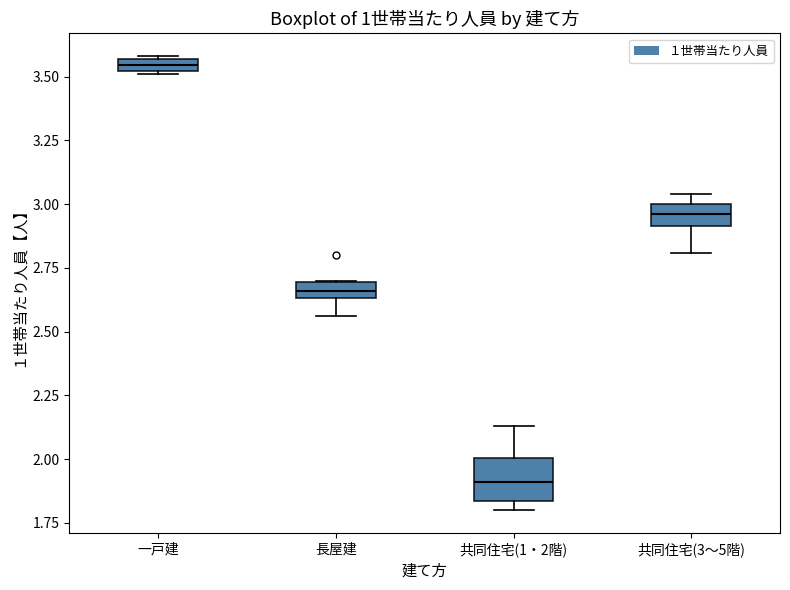

Which box's median line is the lowest?

共同住宅(1・2階)